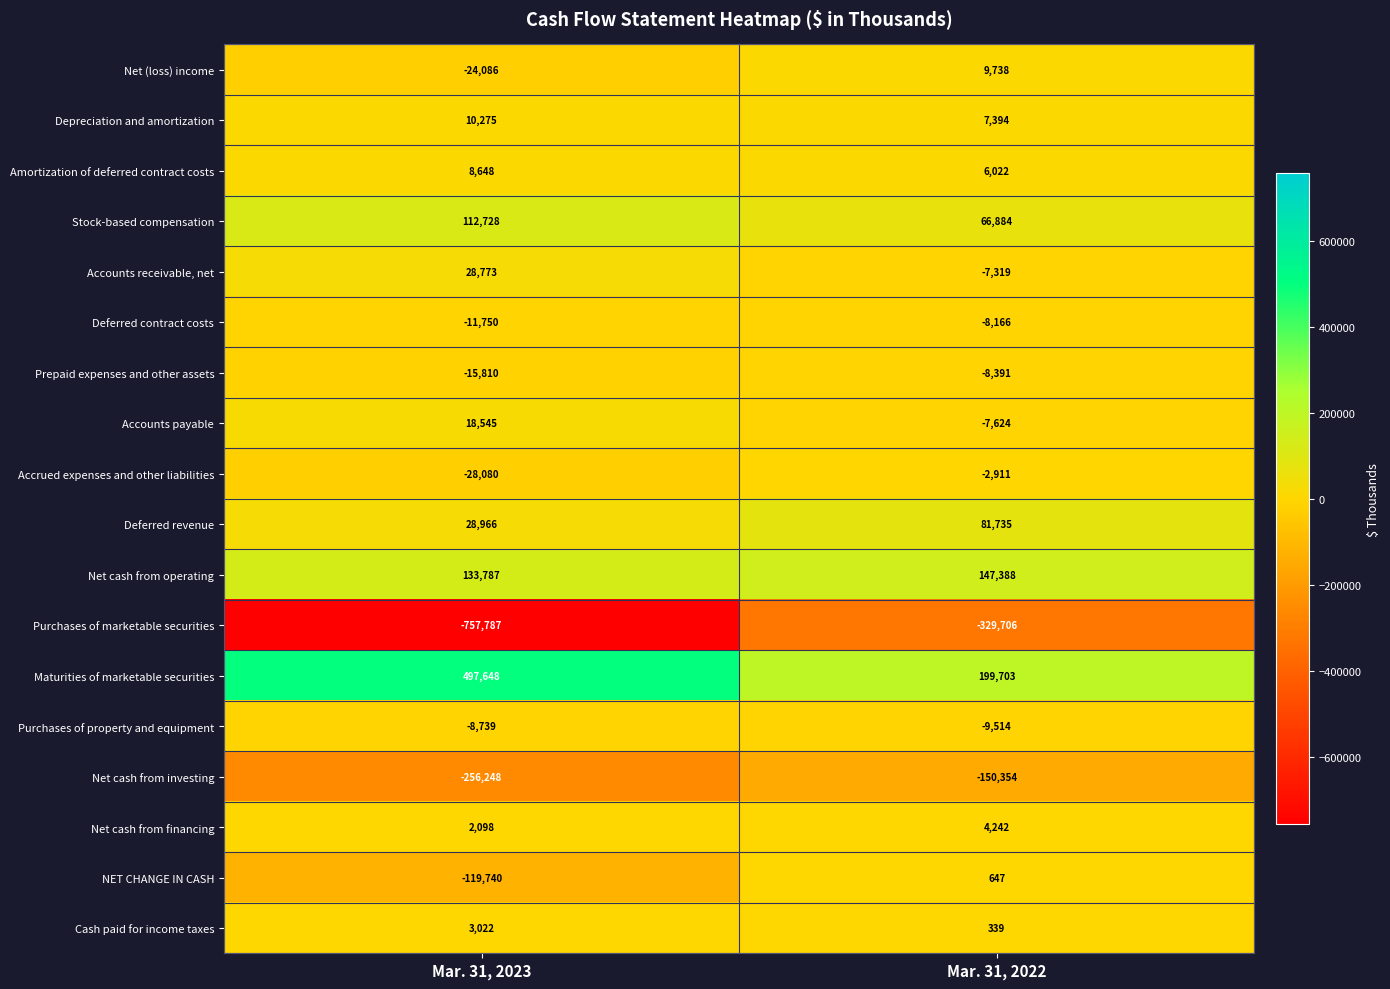

What is the total value across all series at Mar. 31, 2023?

-377750